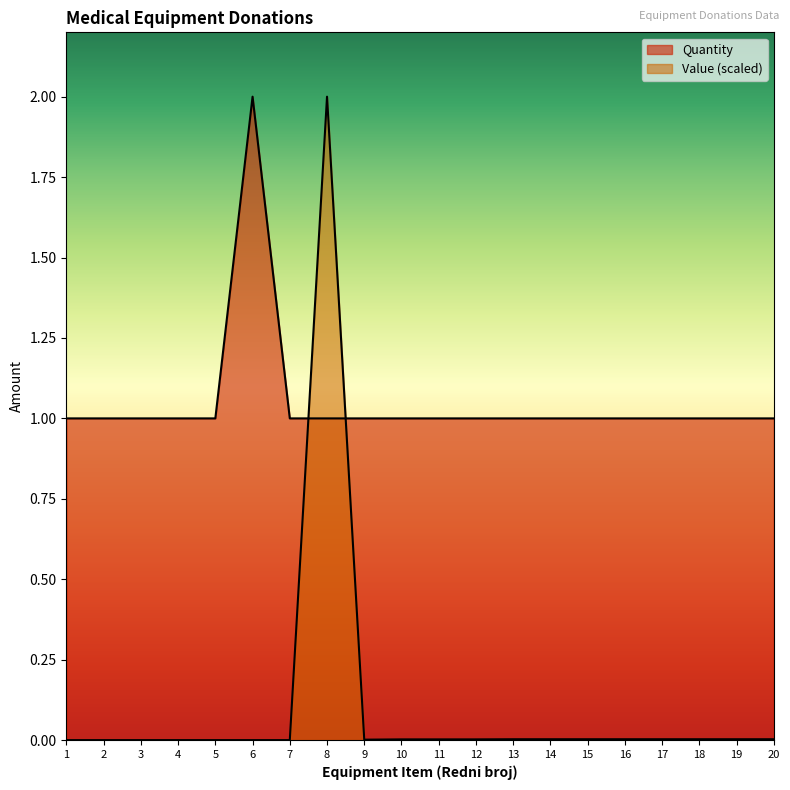

How many times do Value (EUR) and Quantity cross each other?

2